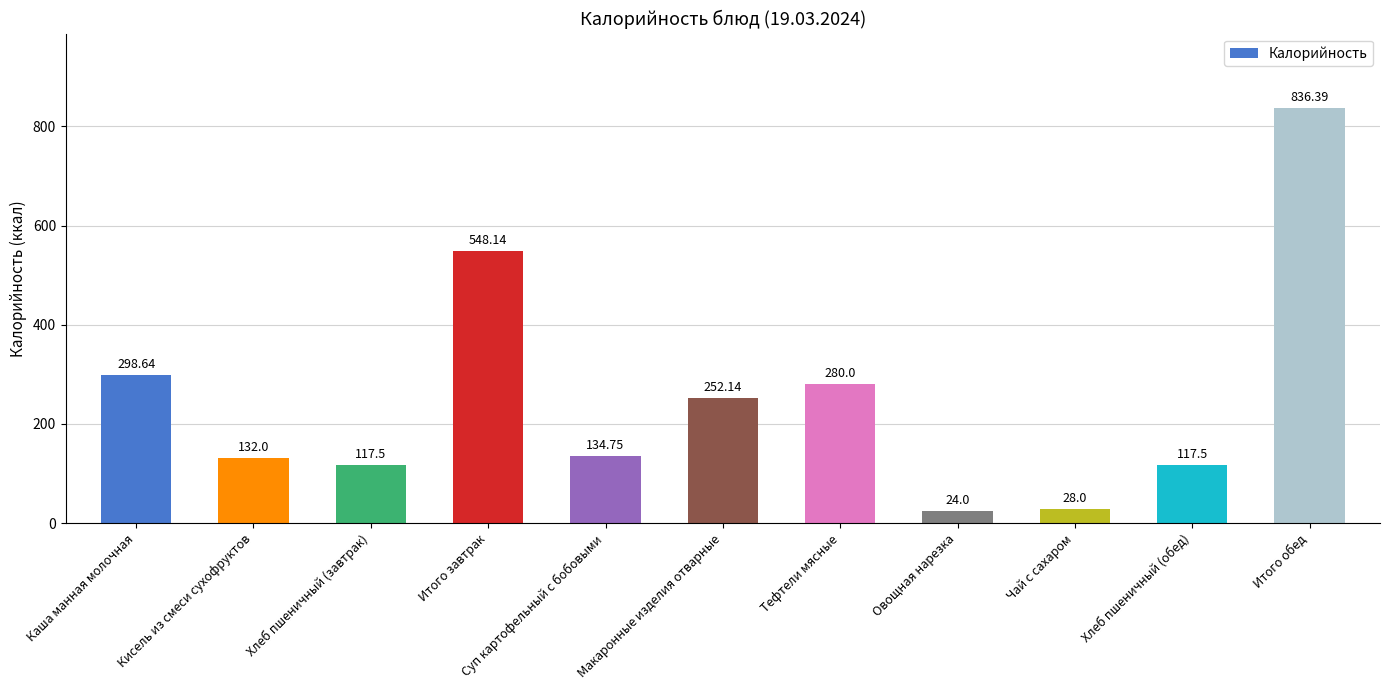

What is the change in value from Макаронные изделия отварные to Хлеб пшеничный (обед)?

-134.6